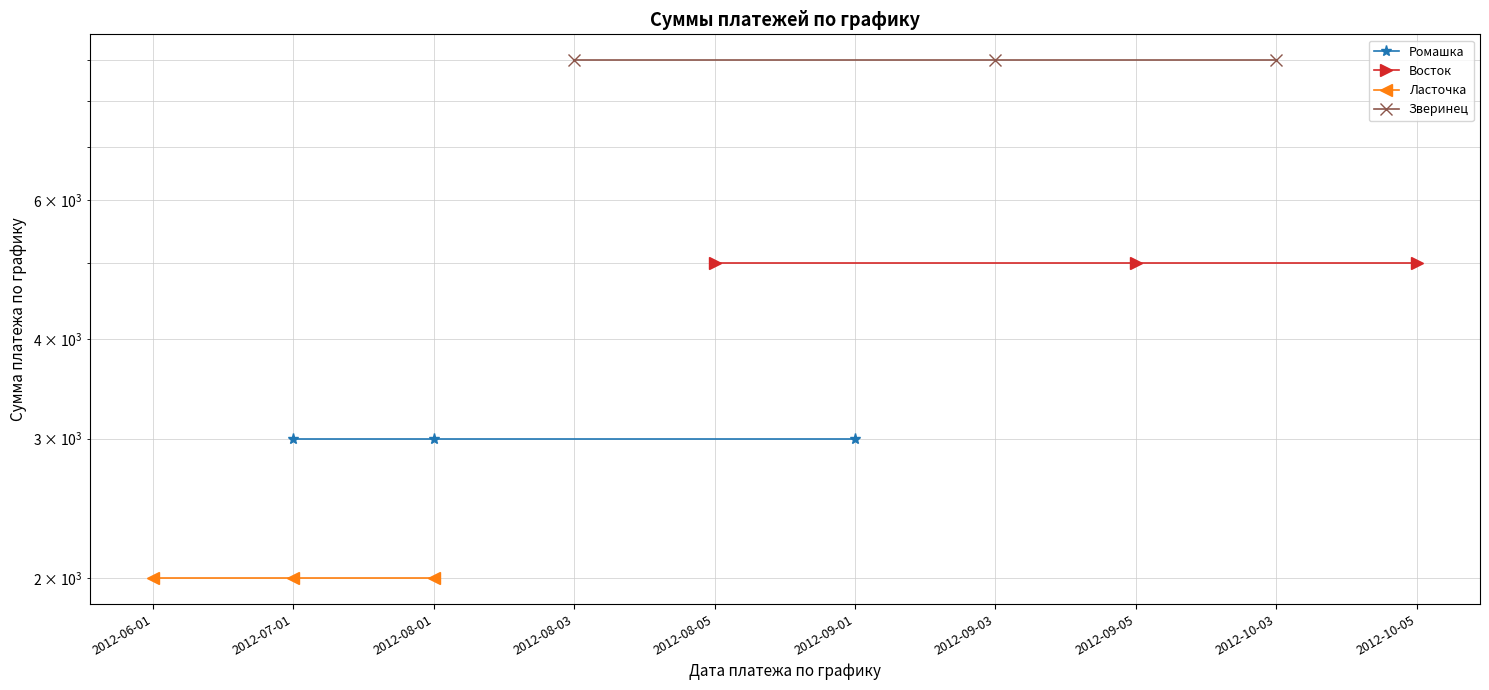

What is the minimum value for Зверинец?

9000